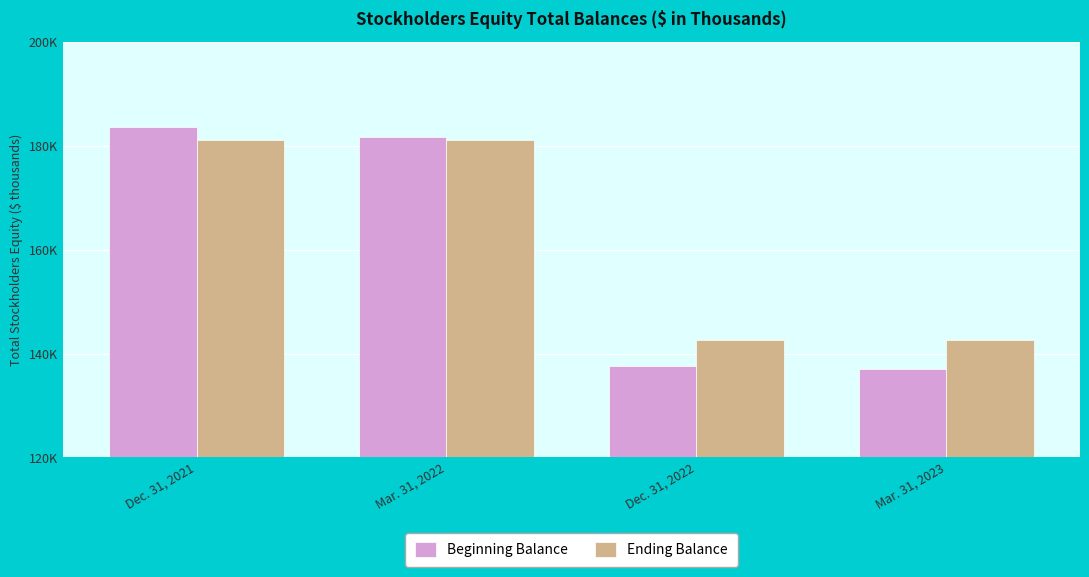

What is the spread (max minus min) of values at Mar. 31, 2022?

658